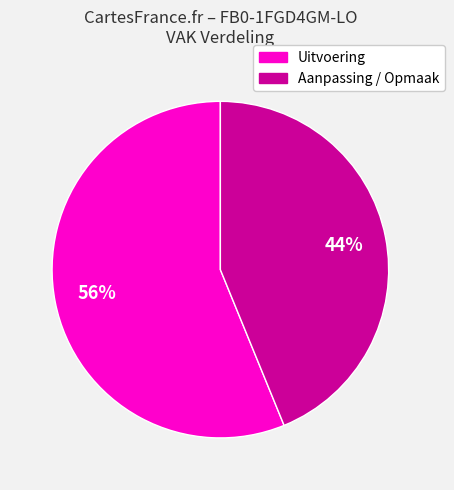

Is there any slice that represents more than half of the pie?

Yes